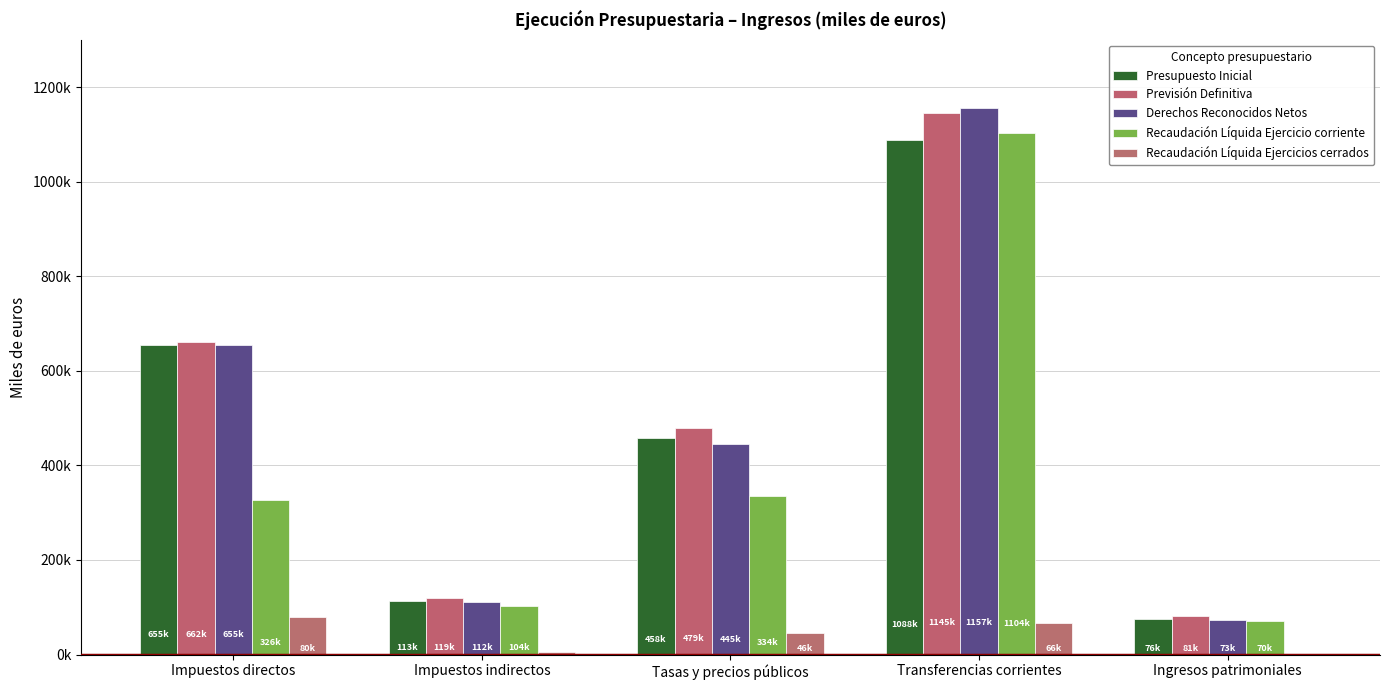

Is the value of Presupuesto Inicial at Impuestos directos greater than the value of Previsión Definitiva at Tasas y precios públicos?

Yes